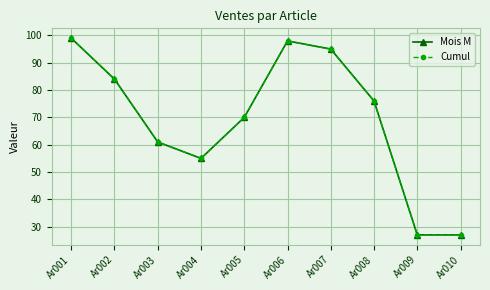

What is the highest value of the Cumul series?

99